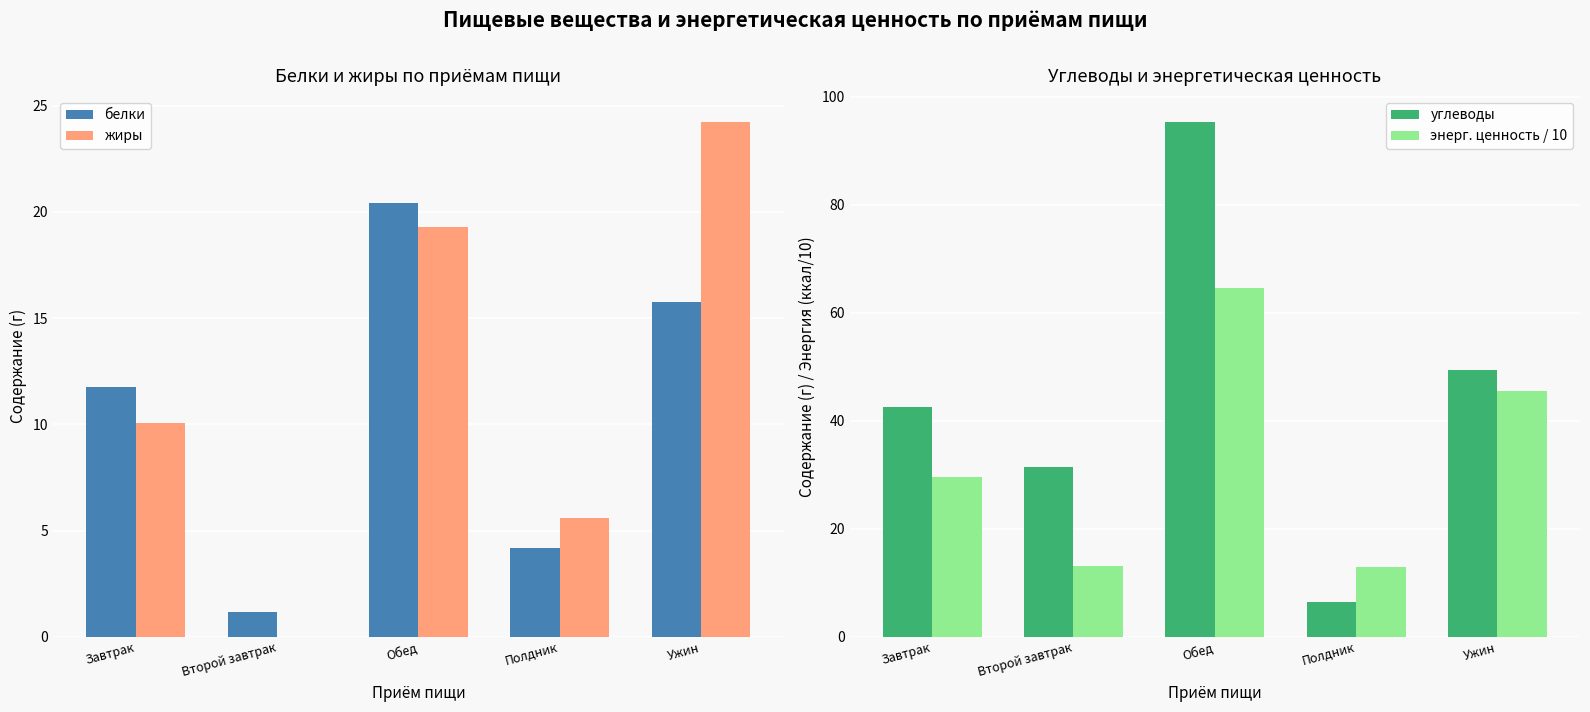

Which series has the largest total across all categories?

углеводы